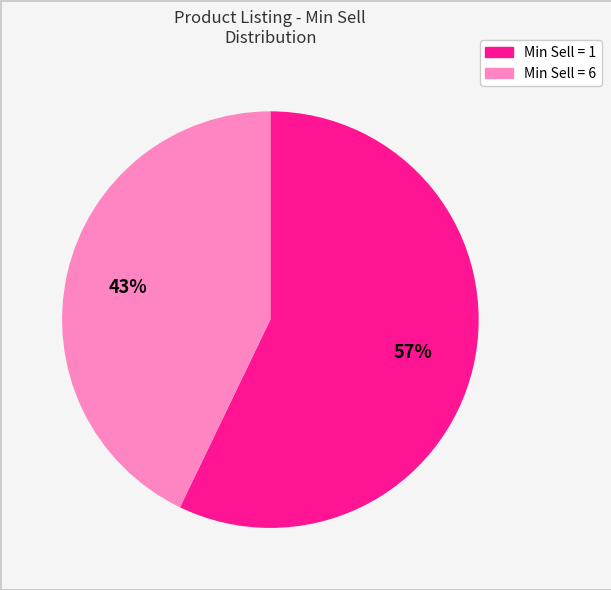

Is there a majority slice in this chart?

Yes